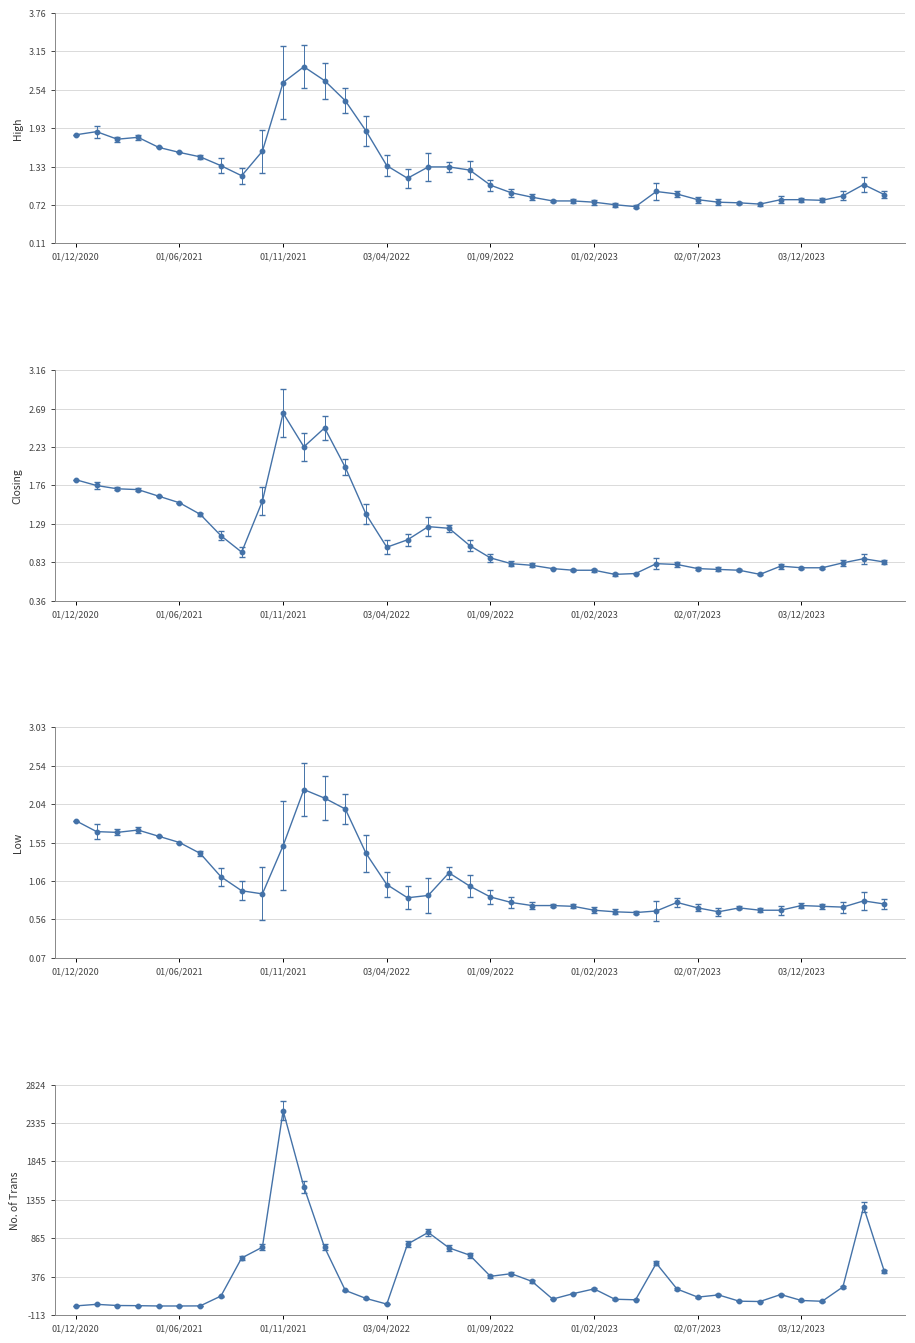

The High series shows 1.6 at 01/06/2021. True or false?

True